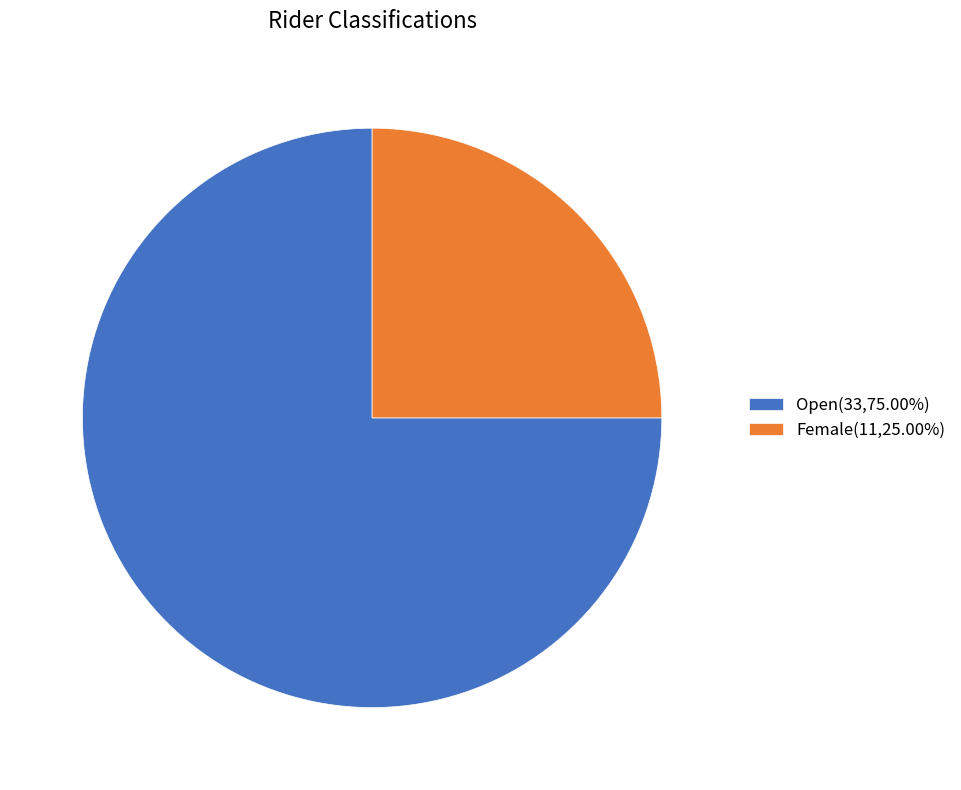

Do Female(11,25.00%) and Open(33,75.00%) together represent more than half of the pie?

Yes